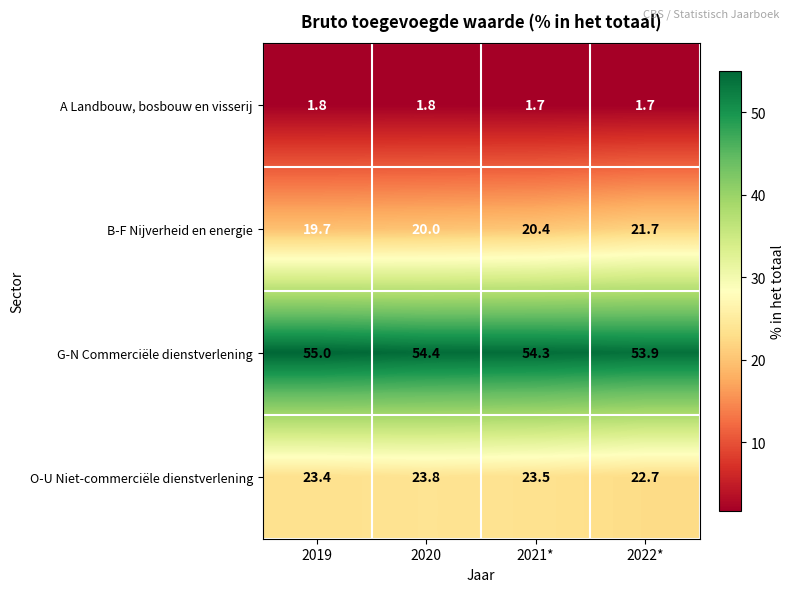

What is the total value across all series at 2020?

100.0